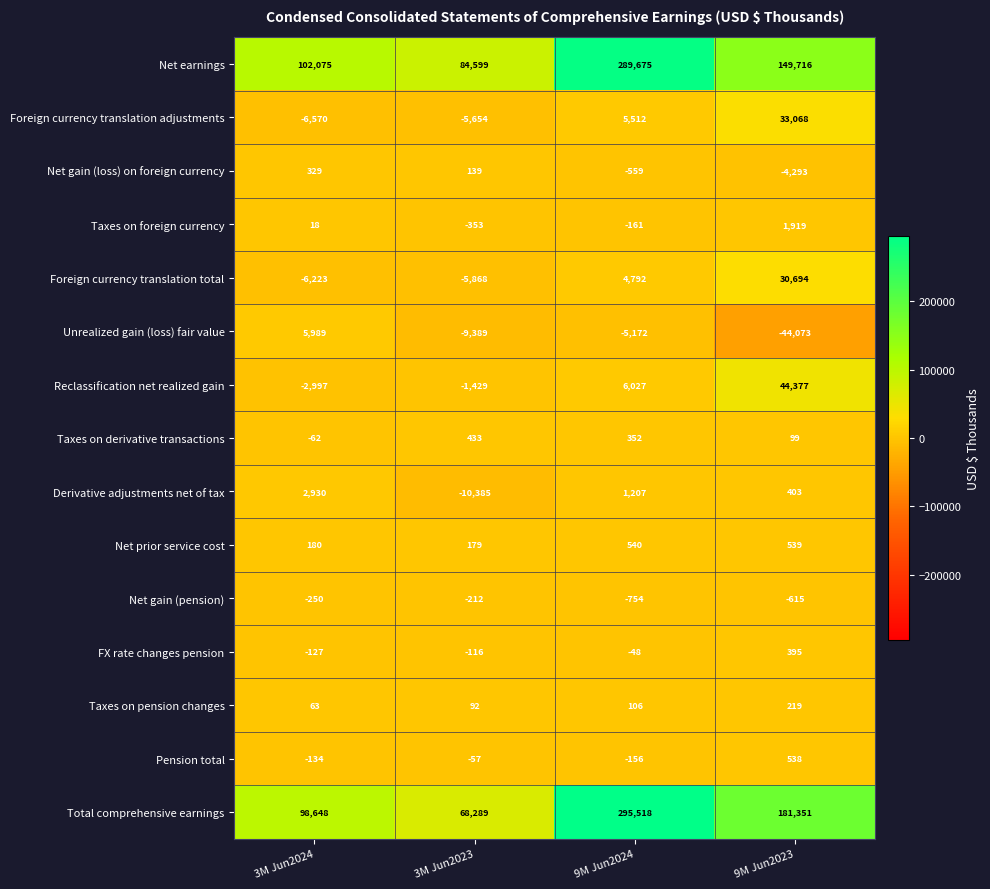

The value of Unrealized gain (loss) fair value at 3M Jun2023 is -4581. True or false?

False